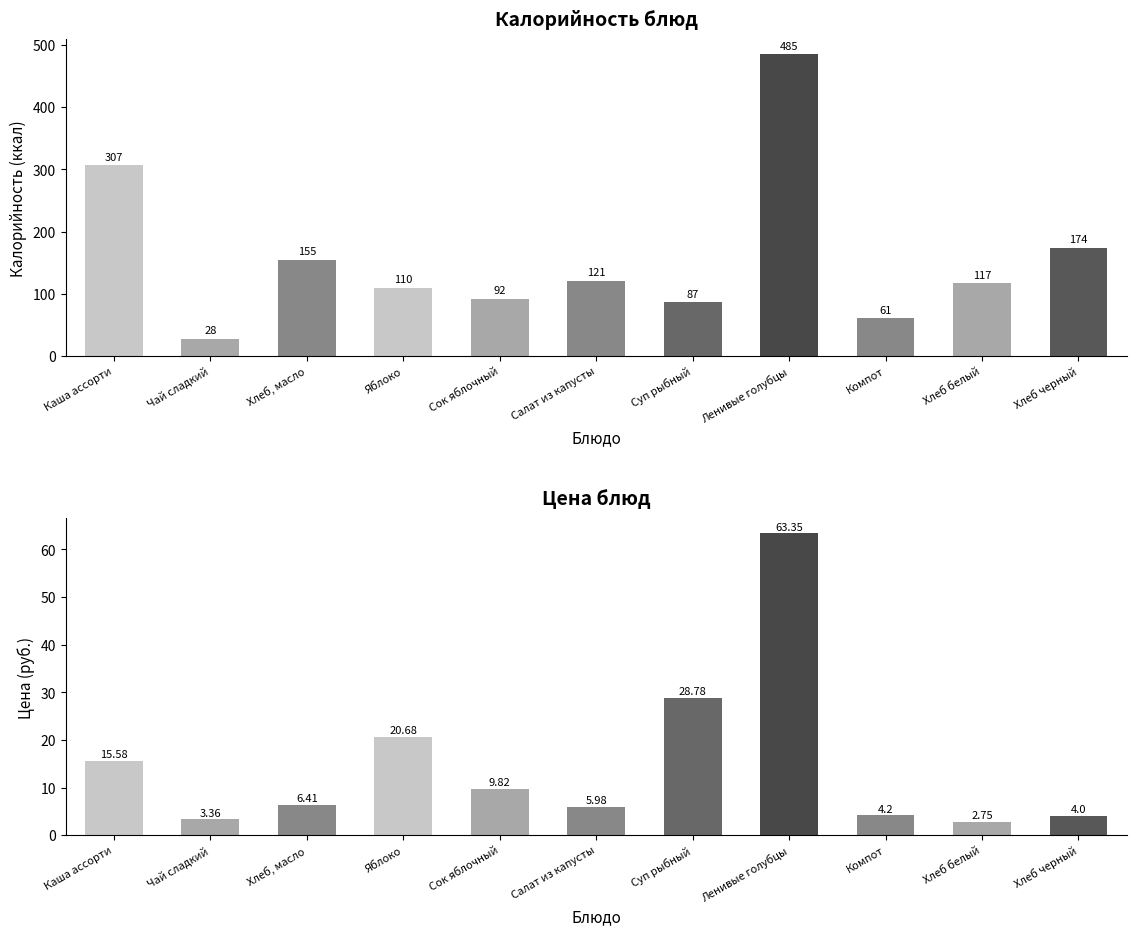

Between Яблоко and Сок яблочный, which series saw the biggest shift?

Калорийность